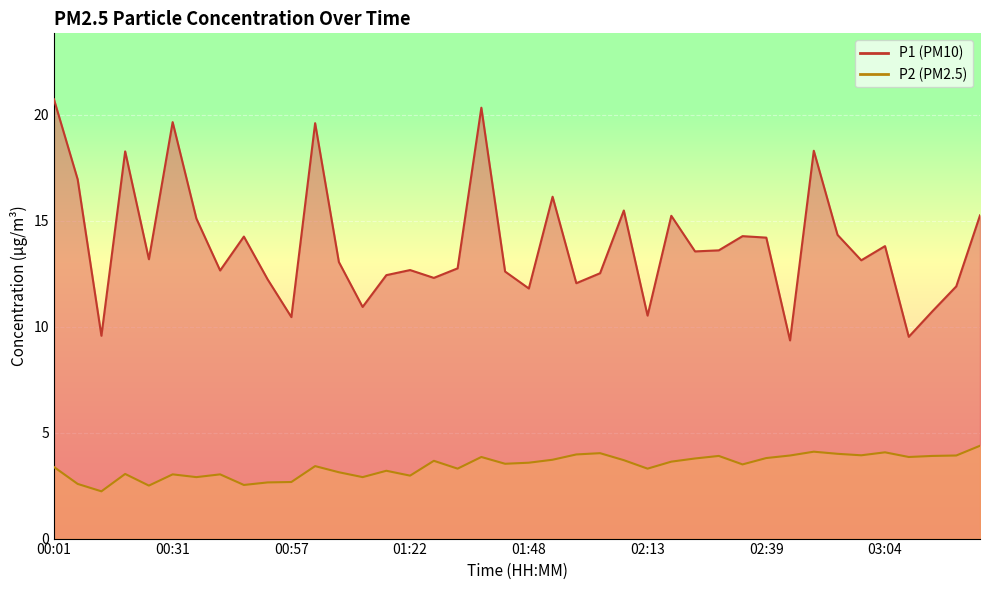

At 01:28, list the series in order from smallest to largest.

P2, P1